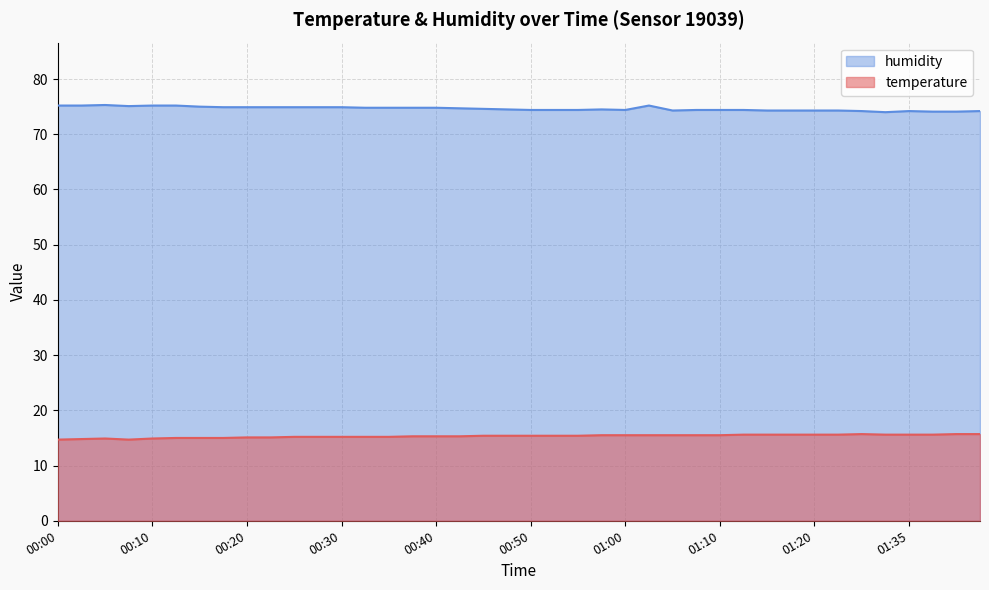

Does the chart display data point markers on the line(s)?

No